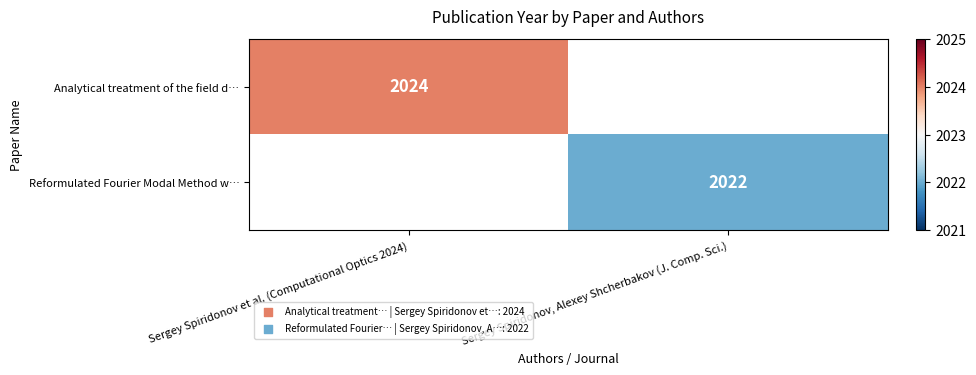

The Analytical treatment of the field d… series shows 2024 at Sergey Spiridonov et al. (Computational Optics 2024). True or false?

True